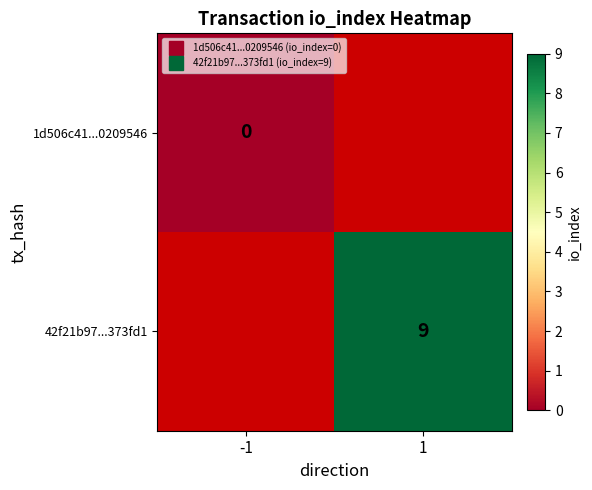

Is the value of 1d506c41...0209546 at 1 greater than the value of 42f21b97...373fd1 at 1?

No